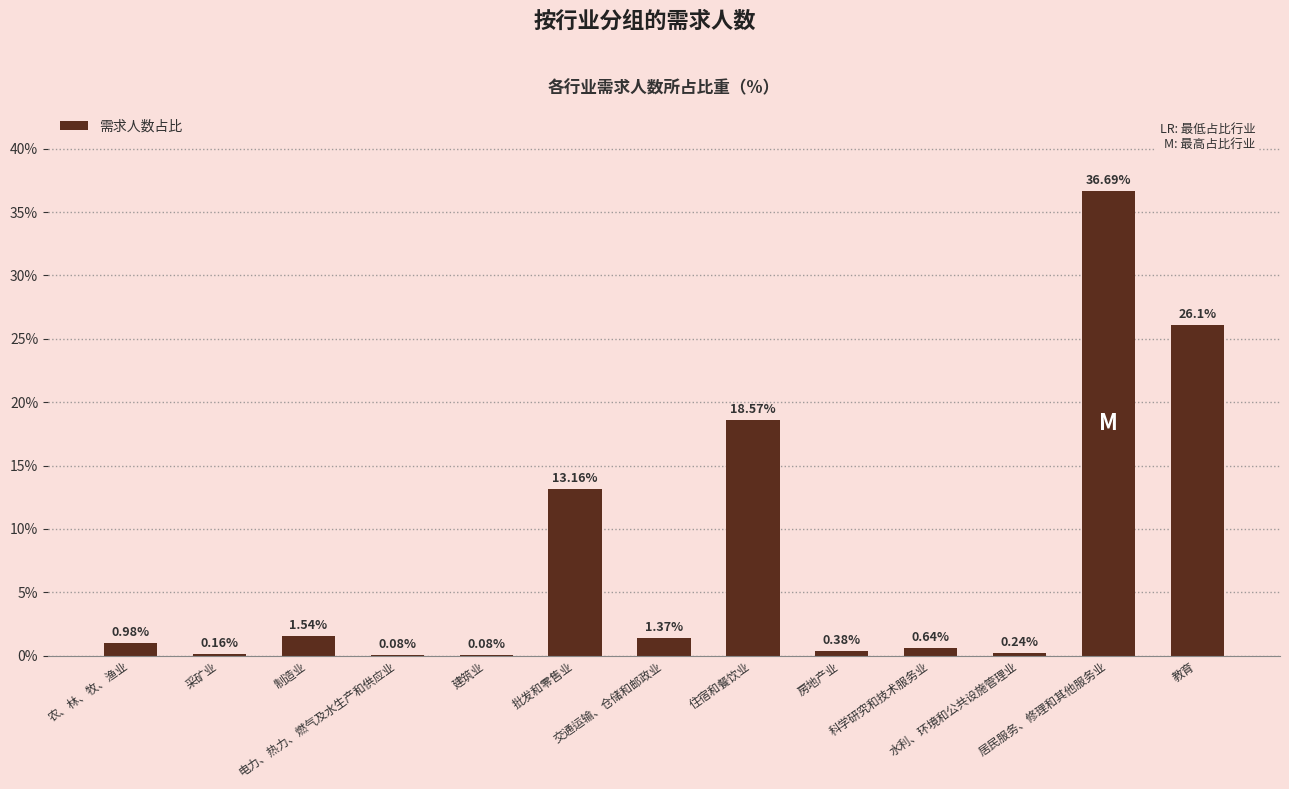

What is the sum of all values?

100.0